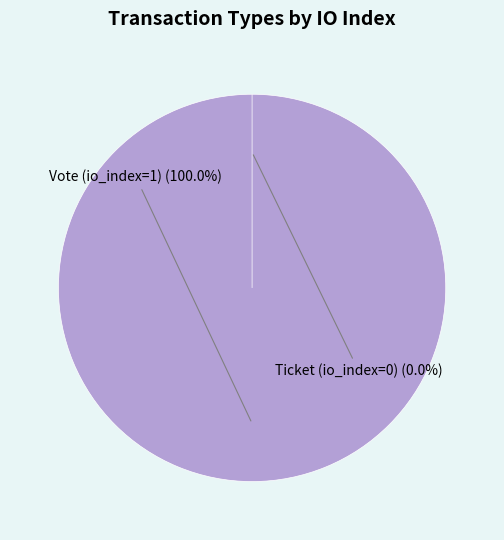

To the nearest percent, what is the difference between the Vote (io_index=1) and Ticket (io_index=0) slice percentages?

100%